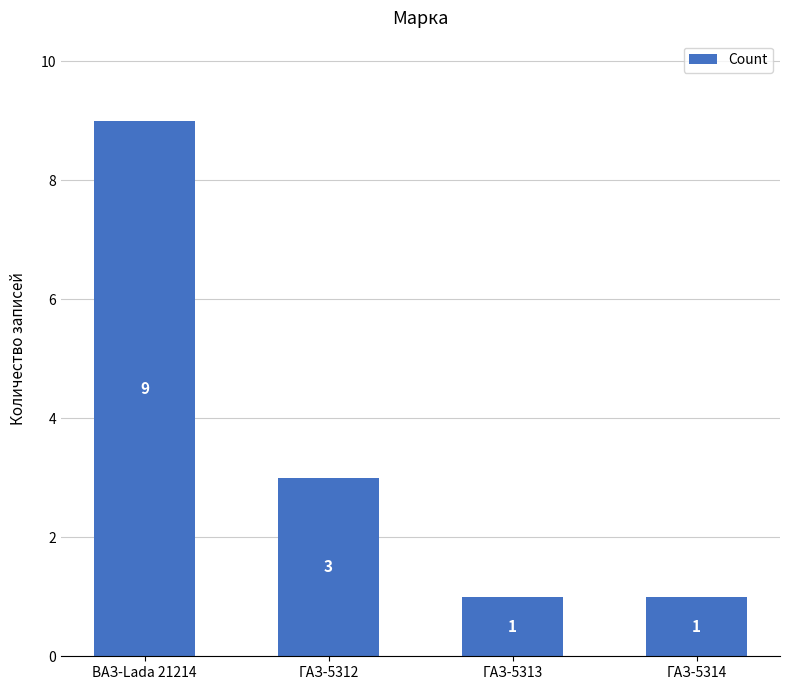

What is the maximum value shown in the chart?

9